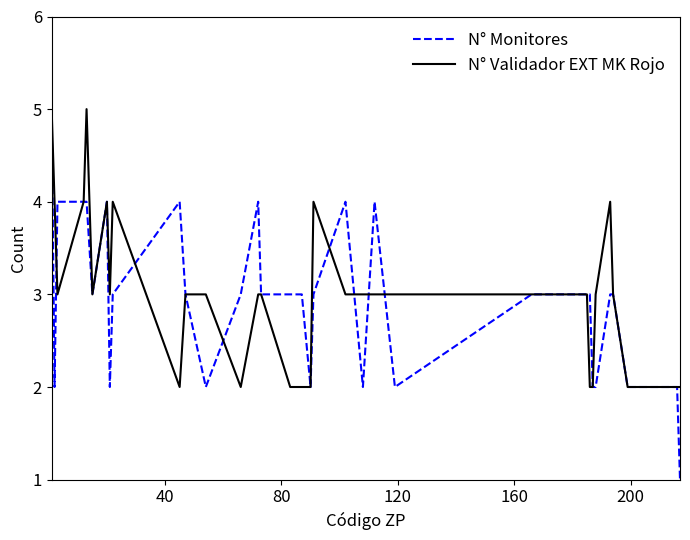

What is the highest value of the N° Monitores series?

5